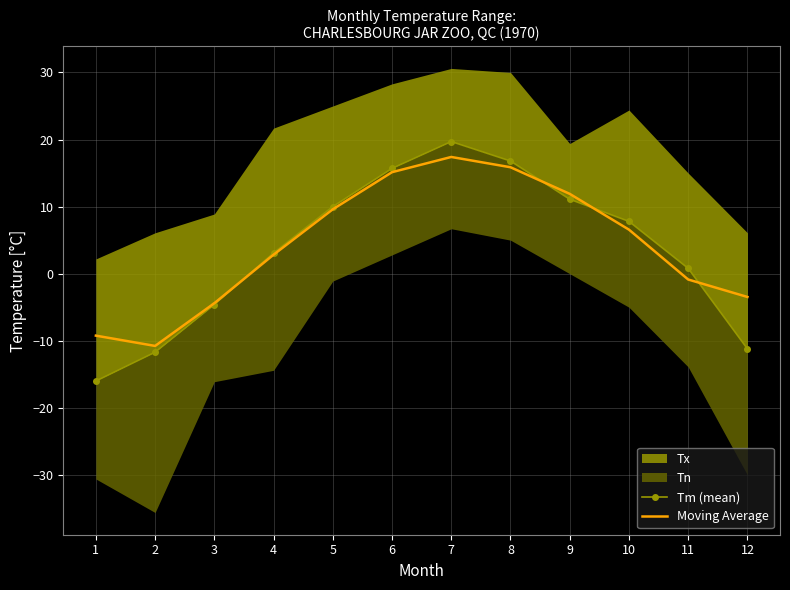

At which label does Moving Average reach its peak?

7